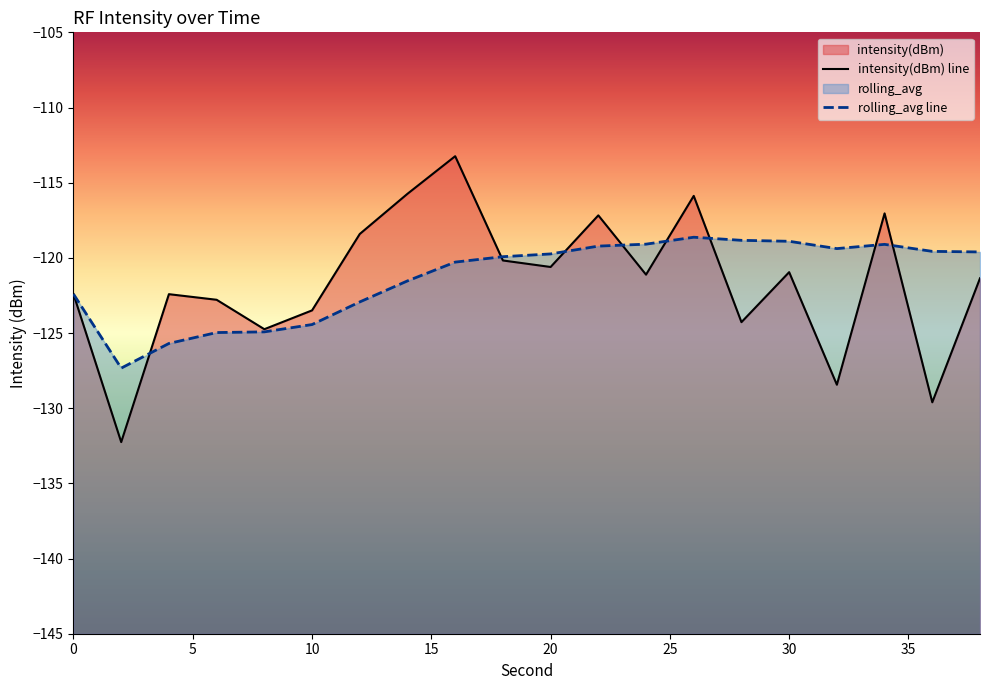

Which series has the widest spread of values?

intensity(dBm)